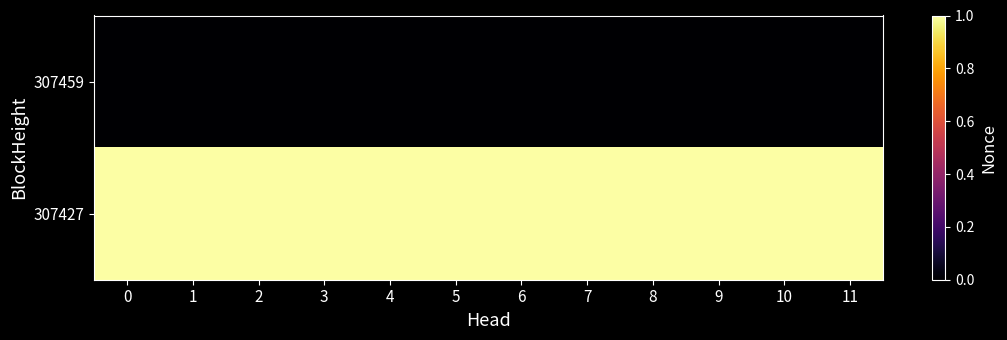

What is the spread (max minus min) of values at 6?

1.0